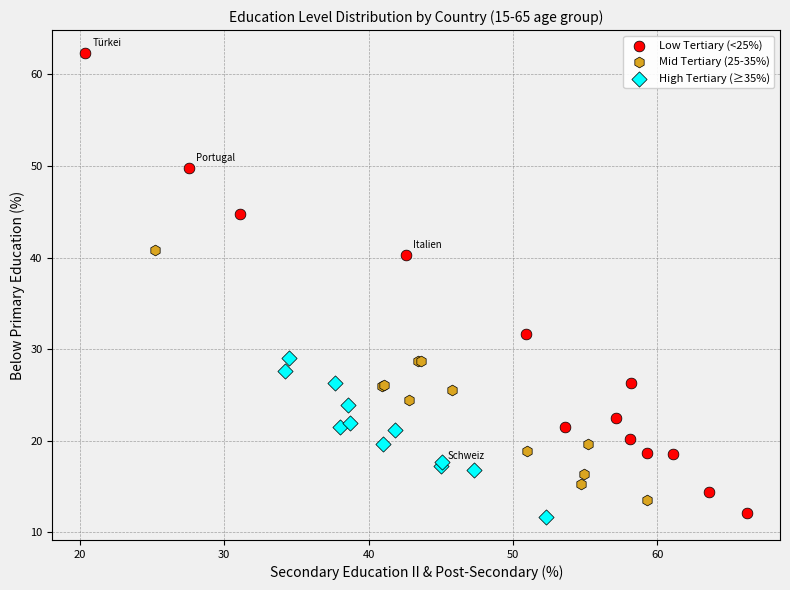

Which series reaches the maximum Y coordinate?

Low Tertiary (<25%)